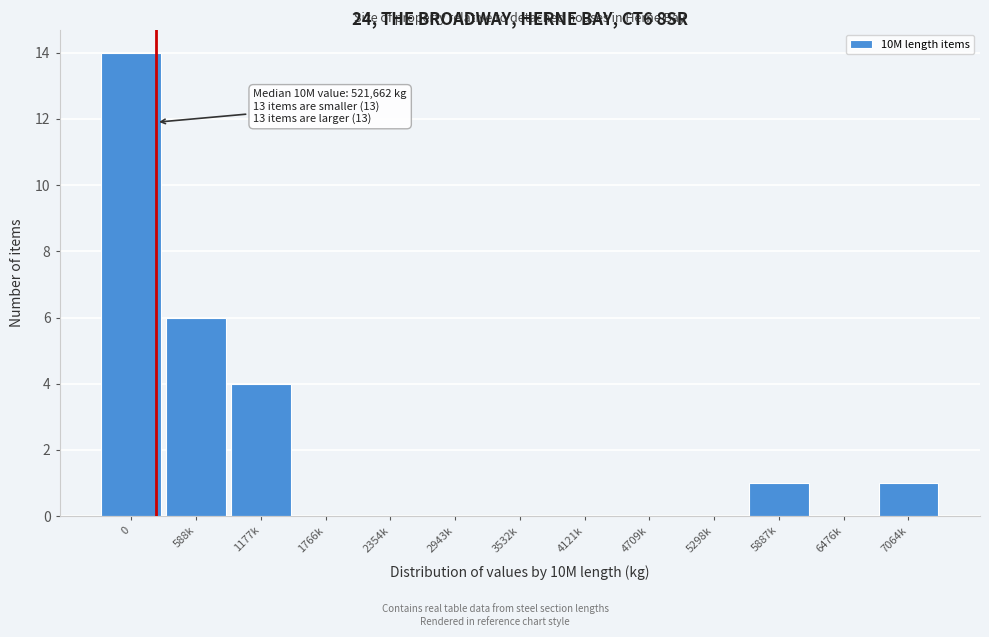

Reading right to left, what are all the values shown in this chart?

7064k=1	6476k=0	5887k=1	5298k=0	4709k=0	4121k=0	3532k=0	2943k=0	2354k=0	1766k=0	1177k=4	588k=6	0=14